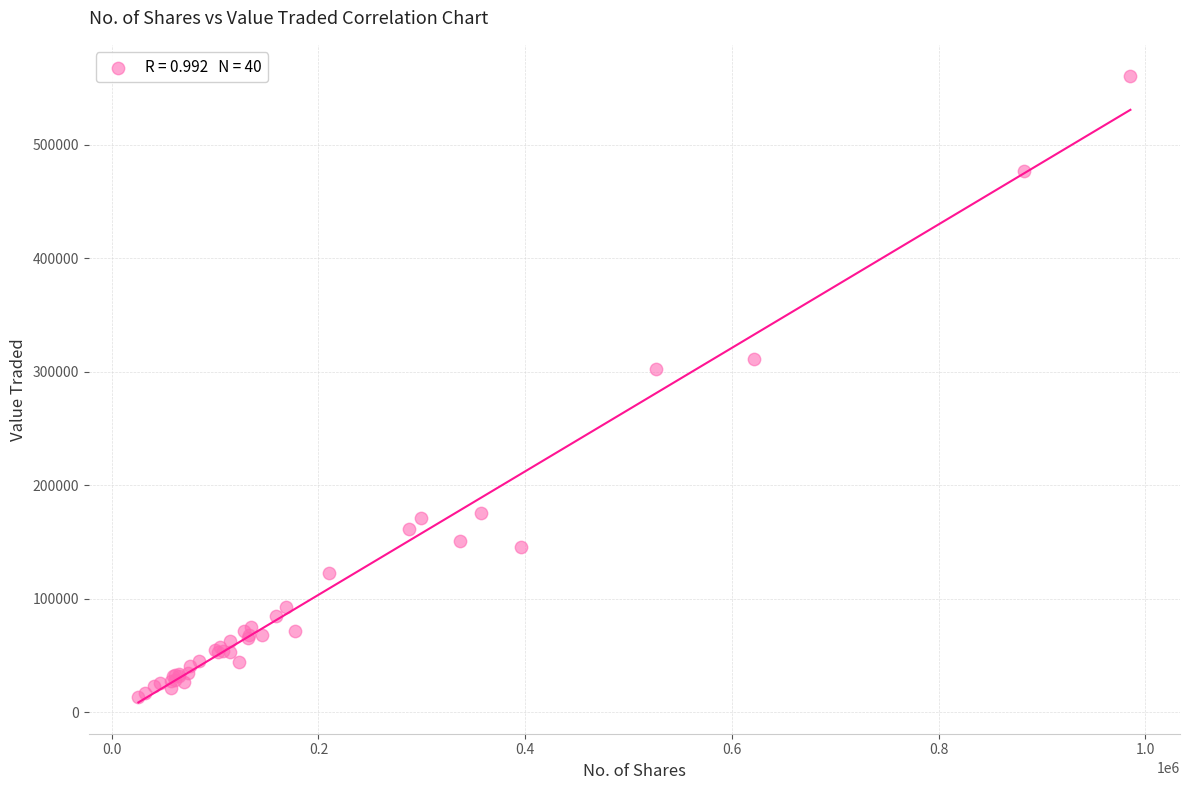

What Y value in the scatter plot is closest to 286899?

302583